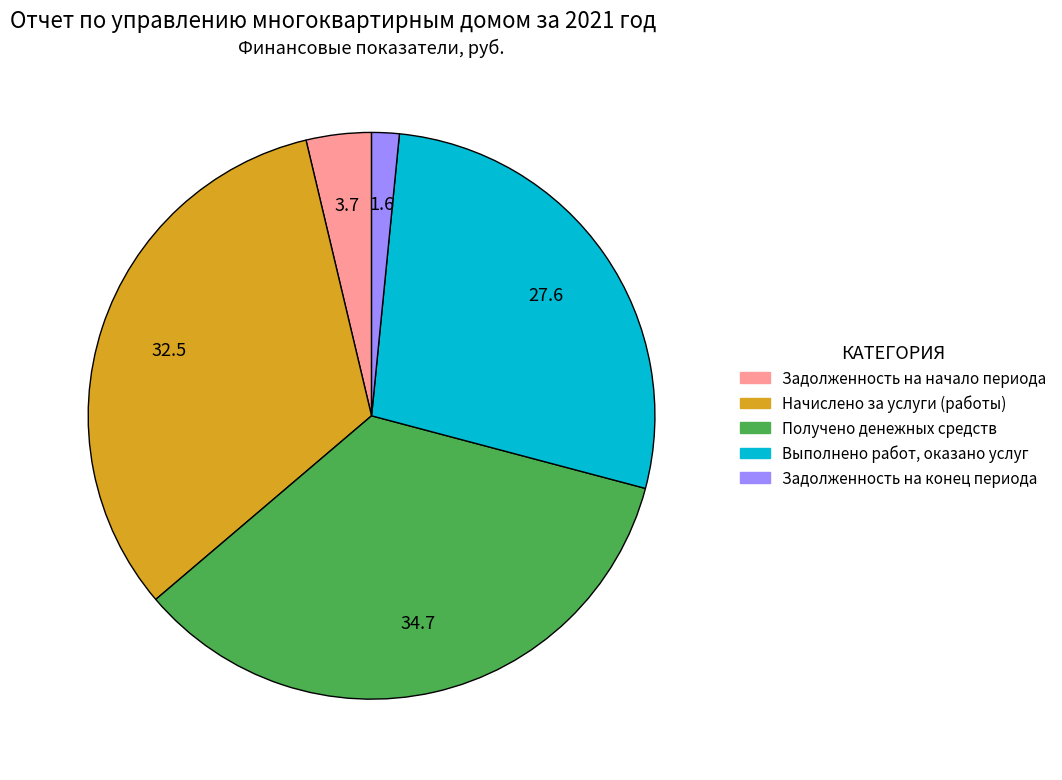

Rank the categories by value from lowest to highest.

Задолженность на конец периода, Задолженность на начало периода, Выполнено работ, оказано услуг, Начислено за услуги (работы), Получено денежных средств